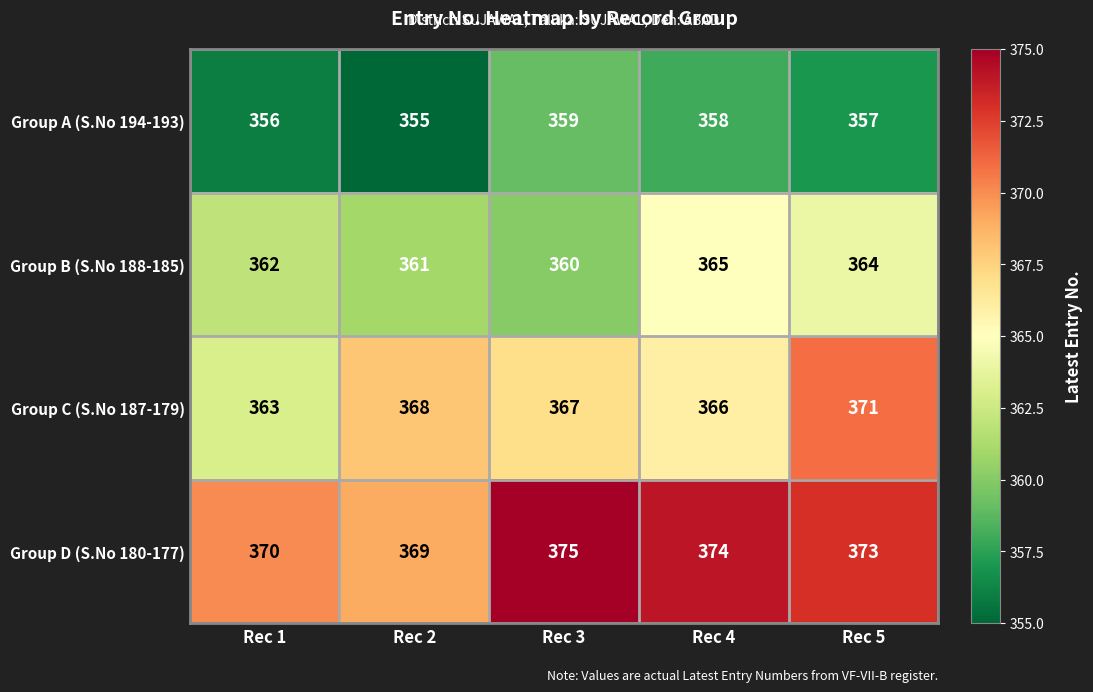

What is the average value of the Group B (S.No 188-185) series?

362